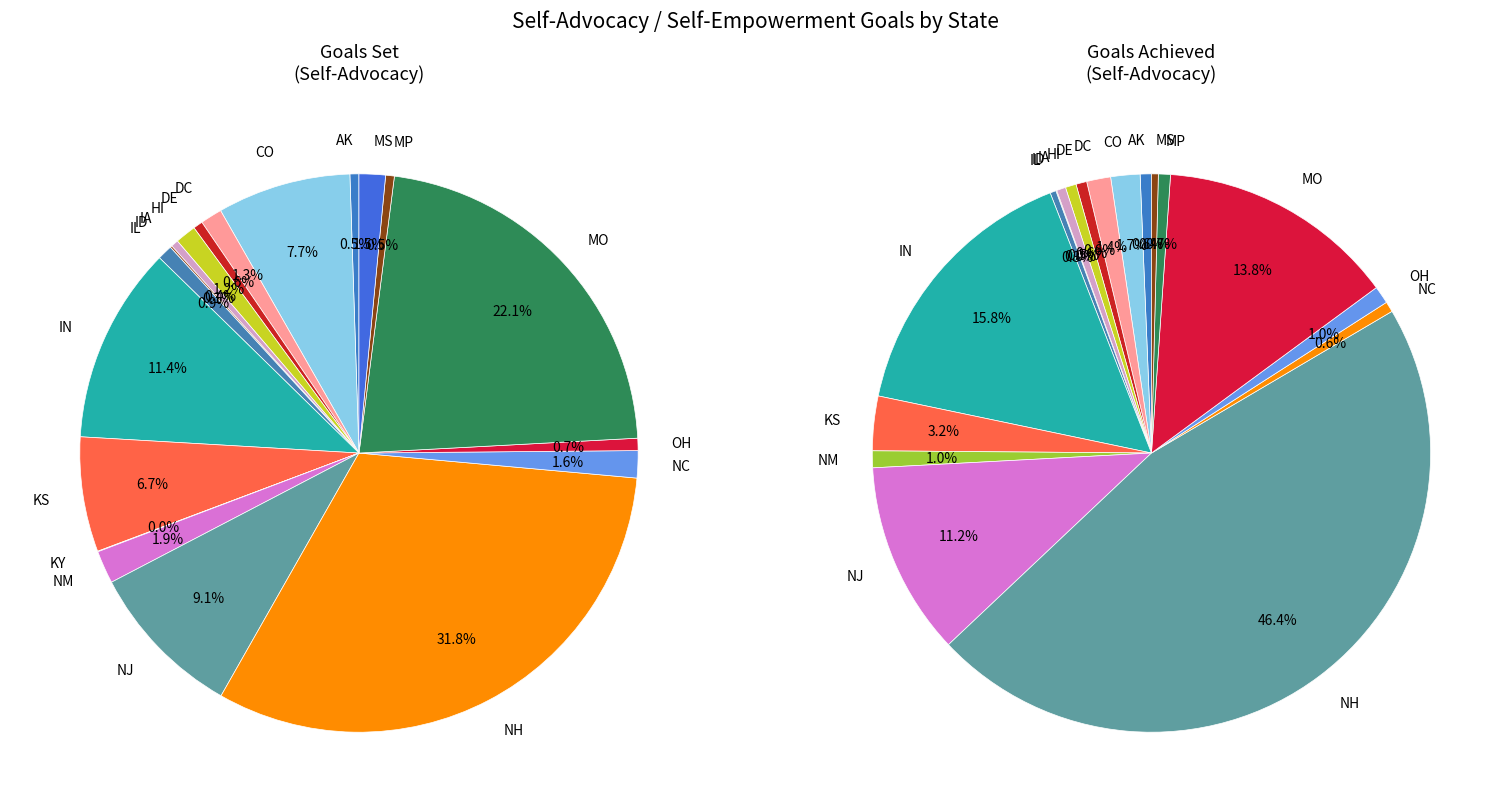

To the nearest percent, what is the combined percentage of IN and NM?

17%